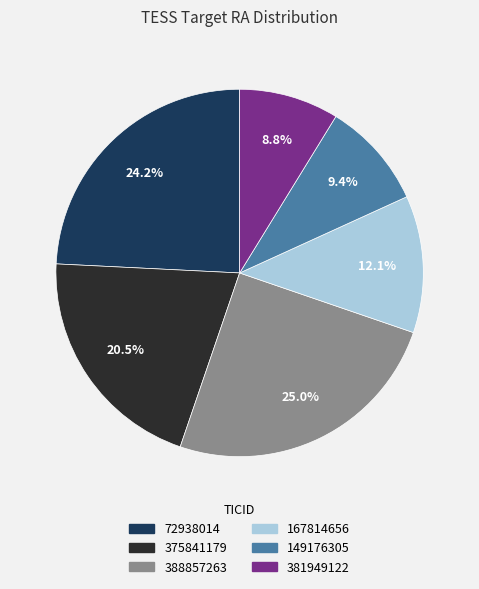

What is the ratio of the value at 72938014 to the value at 381949122?

2.8